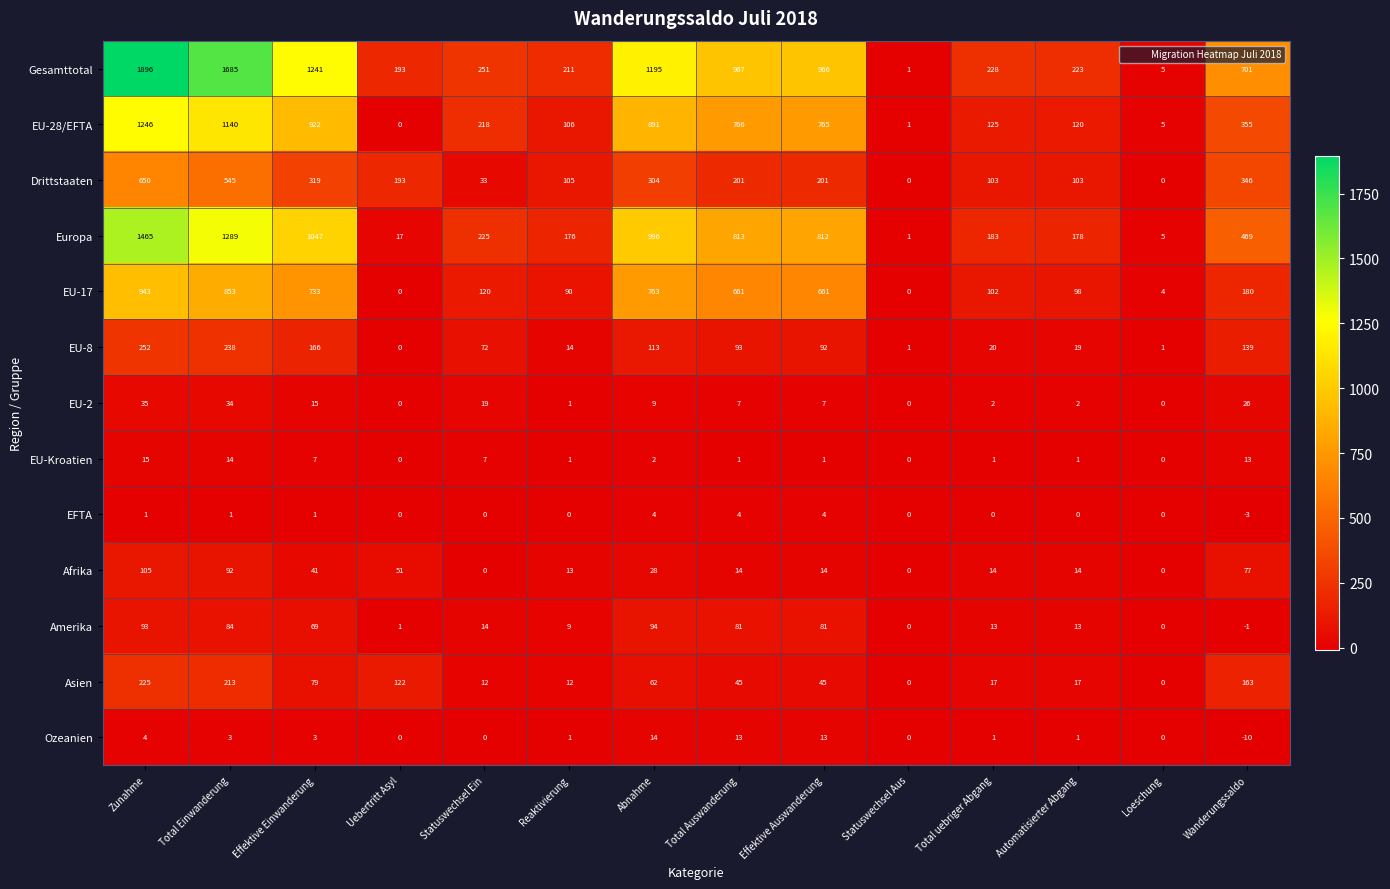

At how many categories does at least one series exceed 1269?

2